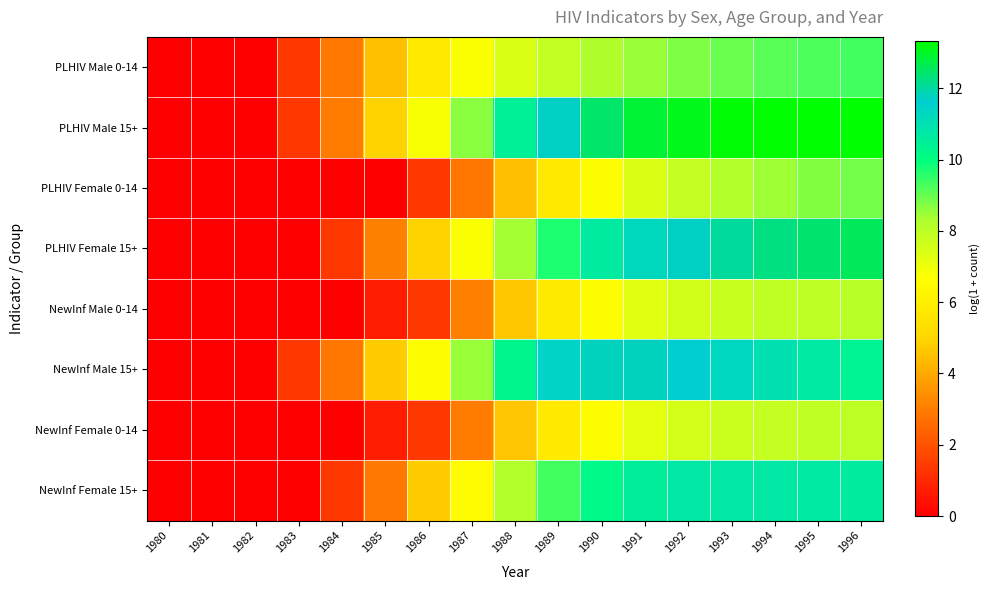

Reading left to right, list all the values displayed in this chart.

PLHIV Male 0-14: 1980=0.0	1981=0.0	1982=0.0	1983=1.4	1984=2.9	1985=4.5	1986=5.8	1987=6.7	1988=7.4	1989=7.9	1990=8.2	1991=8.5	1992=8.8	1993=9.0	1994=9.1	1995=9.2	1996=9.3
PLHIV Male 15+: 1980=0.0	1981=0.0	1982=0.0	1983=1.4	1984=3.0	1985=4.9	1986=6.8	1987=8.7	1988=10.5	1989=11.7	1990=12.4	1991=12.9	1992=13.1	1993=13.2	1994=13.3	1995=13.3	1996=13.3
PLHIV Female 0-14: 1980=0.0	1981=0.0	1982=0.0	1983=0.0	1984=0.0	1985=0.0	1986=1.4	1987=2.8	1988=4.5	1989=5.7	1990=6.7	1991=7.4	1992=7.8	1993=8.2	1994=8.4	1995=8.7	1996=8.9
PLHIV Female 15+: 1980=0.0	1981=0.0	1982=0.0	1983=0.0	1984=1.4	1985=3.1	1986=4.9	1987=6.7	1988=8.4	1989=9.7	1990=10.6	1991=11.3	1992=11.7	1993=12.0	1994=12.3	1995=12.4	1996=12.6
NewInf Male 0-14: 1980=0.0	1981=0.0	1982=0.0	1983=0.0	1984=0.0	1985=0.7	1986=1.4	1987=3.0	1988=4.6	1989=5.9	1990=6.7	1991=7.2	1992=7.6	1993=7.8	1994=7.9	1995=8.0	1996=8.1
NewInf Male 15+: 1980=0.0	1981=0.0	1982=0.0	1983=1.4	1984=2.8	1985=4.7	1986=6.6	1987=8.5	1988=10.3	1989=11.4	1990=11.8	1991=11.8	1992=11.6	1993=11.3	1994=11.0	1995=10.7	1996=10.4
NewInf Female 0-14: 1980=0.0	1981=0.0	1982=0.0	1983=0.0	1984=0.0	1985=0.7	1986=1.4	1987=3.0	1988=4.6	1989=5.8	1990=6.6	1991=7.2	1992=7.5	1993=7.7	1994=7.8	1995=7.9	1996=8.0
NewInf Female 15+: 1980=0.0	1981=0.0	1982=0.0	1983=0.0	1984=1.4	1985=2.9	1986=4.7	1987=6.5	1988=8.2	1989=9.4	1990=10.1	1991=10.6	1992=10.7	1993=10.8	1994=10.8	1995=10.7	1996=10.6